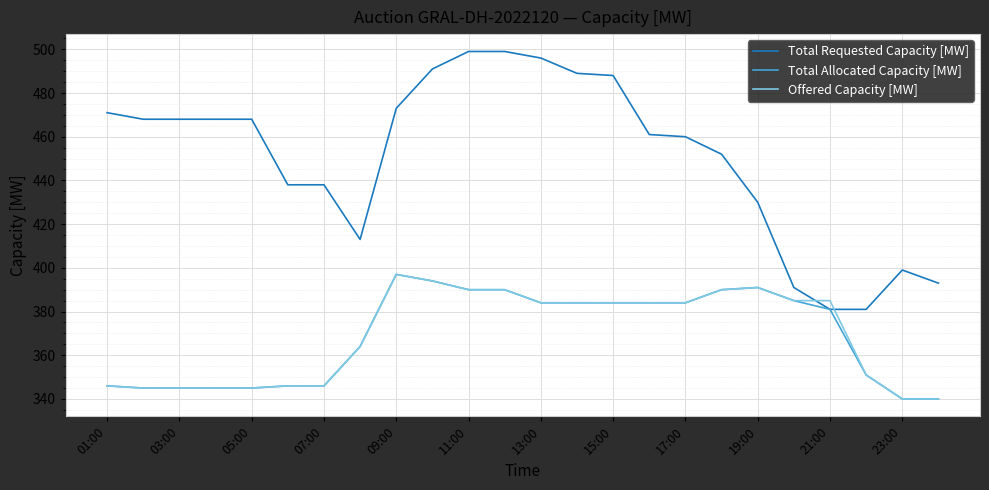

Which series has the largest total across all categories?

Total Requested Capacity [MW]